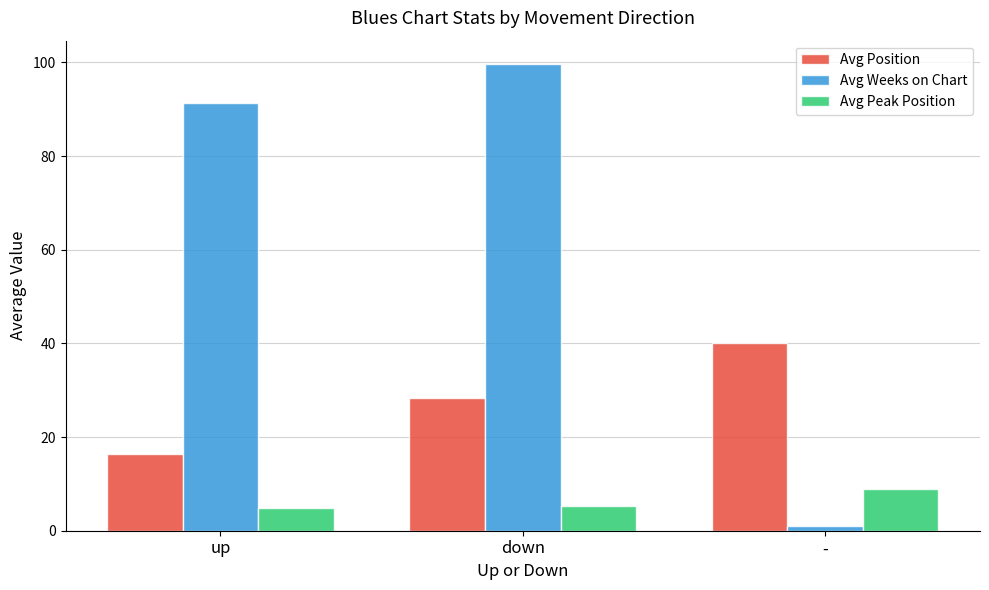

Is the value of Avg Position at up greater than the value of Avg Weeks on Chart at up?

No